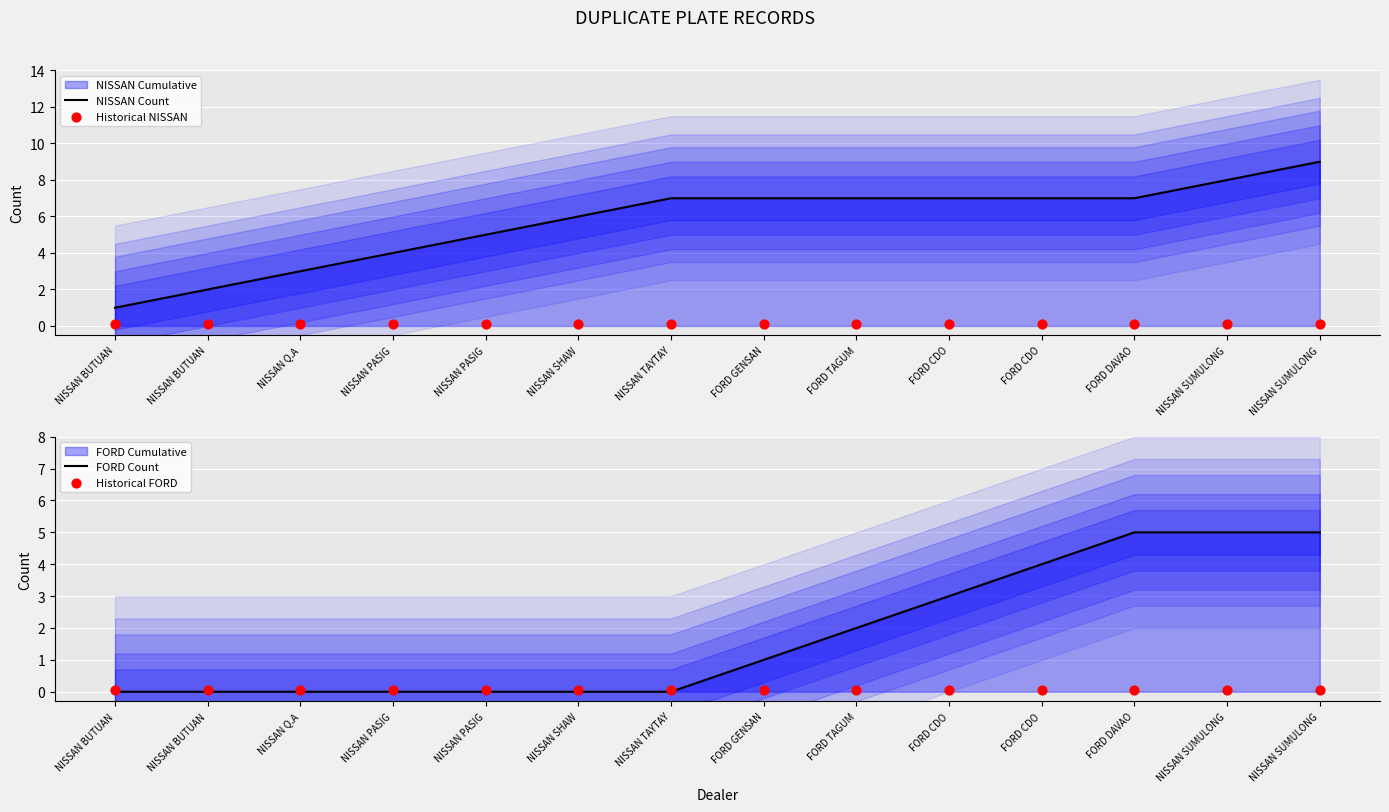

Is the value of NISSAN Count at NISSAN TAYTAY greater than the value of Historical NISSAN at NISSAN BUTUAN?

Yes